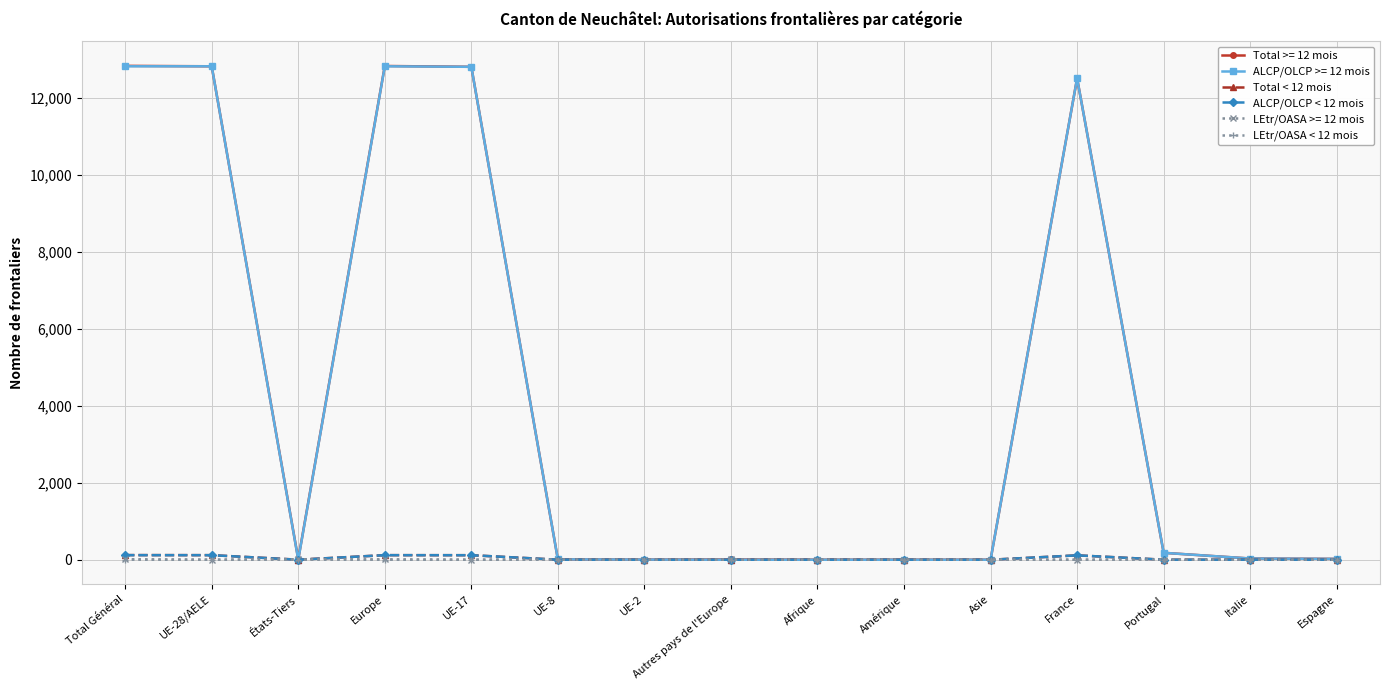

What are all the series names shown in the legend?

Total >= 12 mois, ALCP/OLCP >= 12 mois, Total < 12 mois, ALCP/OLCP < 12 mois, LEtr/OASA >= 12 mois, LEtr/OASA < 12 mois